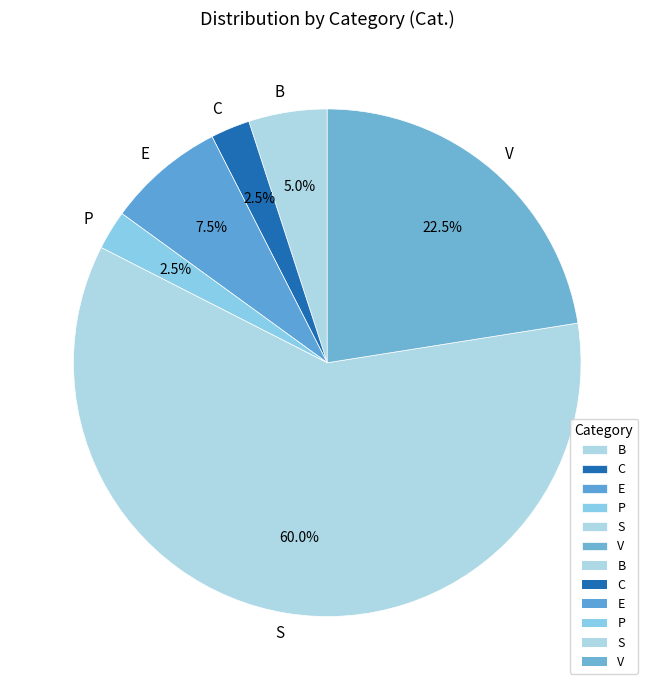

What is the ratio of the value at E to the value at C?

3.0